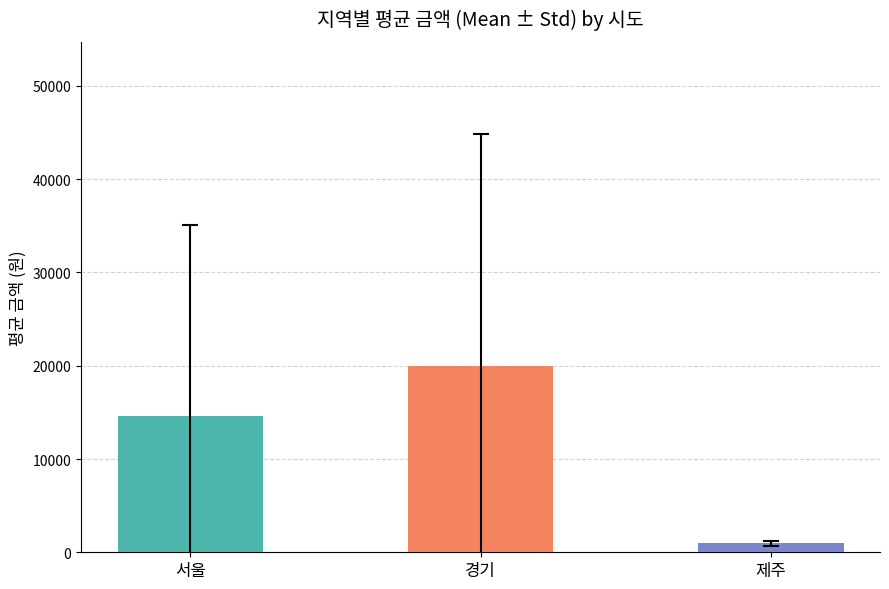

List the labels in order of value, smallest first.

제주, 서울, 경기